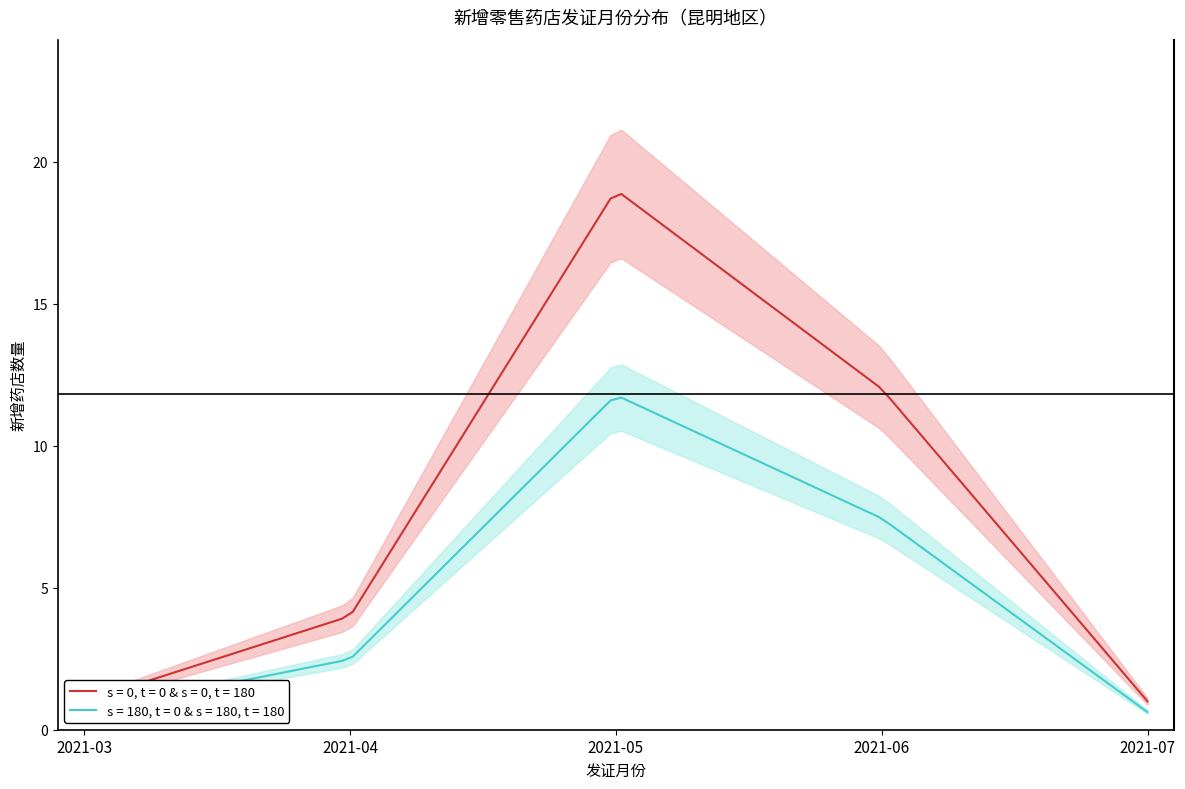

In s = 180, t = 0 & s = 180, t = 180, how many points are higher than both neighbors (excluding endpoints)?

1